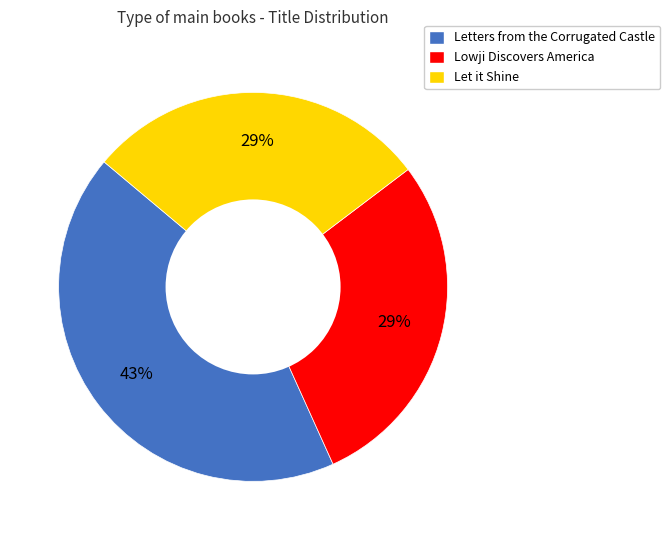

To the nearest percent, what is the combined percentage of Lowji Discovers America and Letters from the Corrugated Castle?

71%